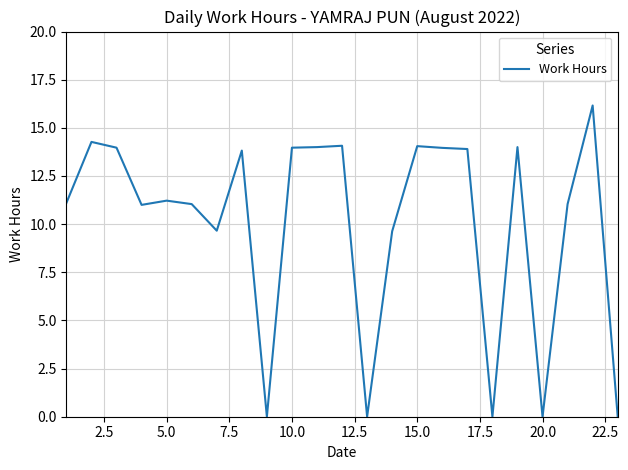

What is the maximum value shown in the chart?

16.2